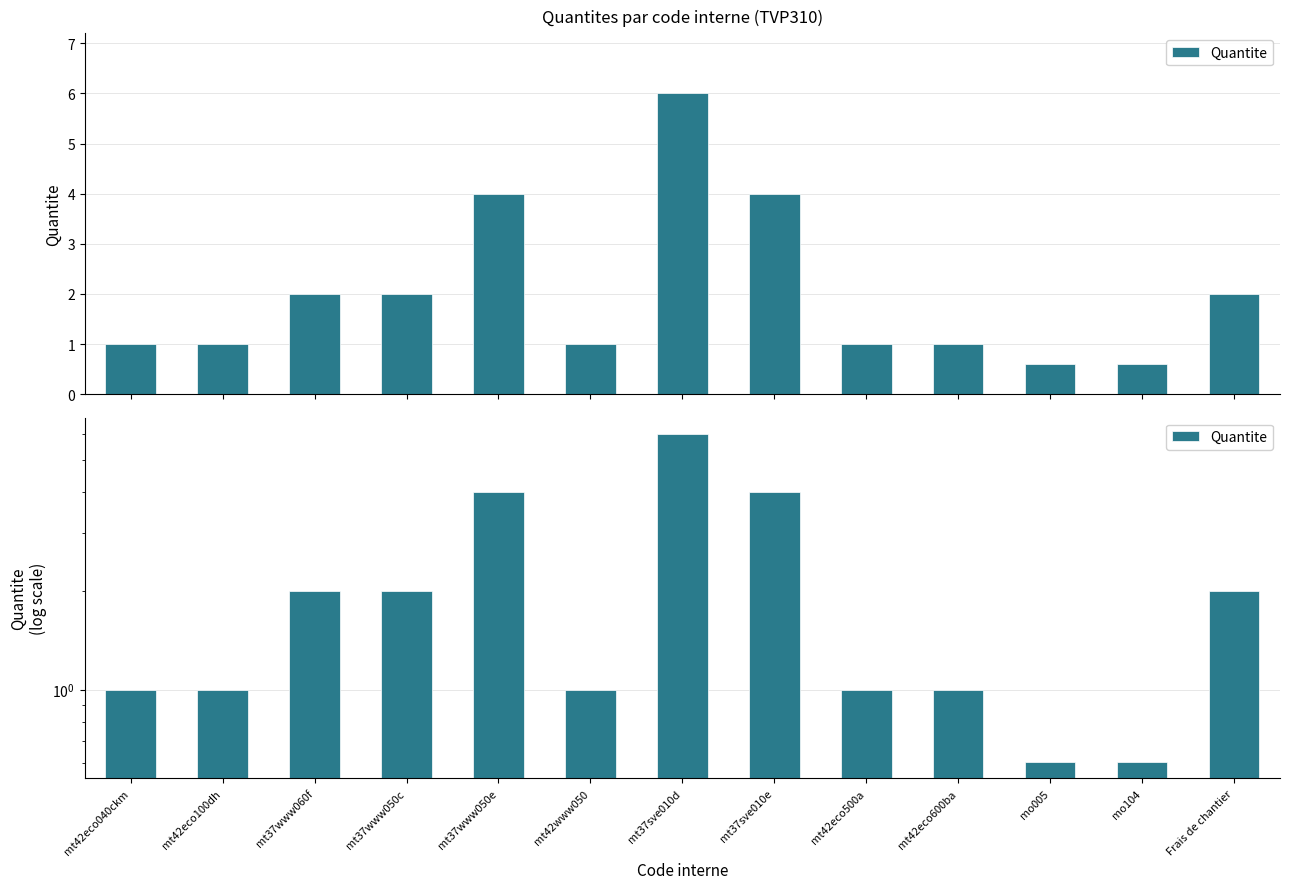

Reading left to right, what are all the values shown in this chart?

1.0	1.0	2.0	2.0	4.0	1.0	6.0	4.0	1.0	1.0	0.6	0.6	2.0